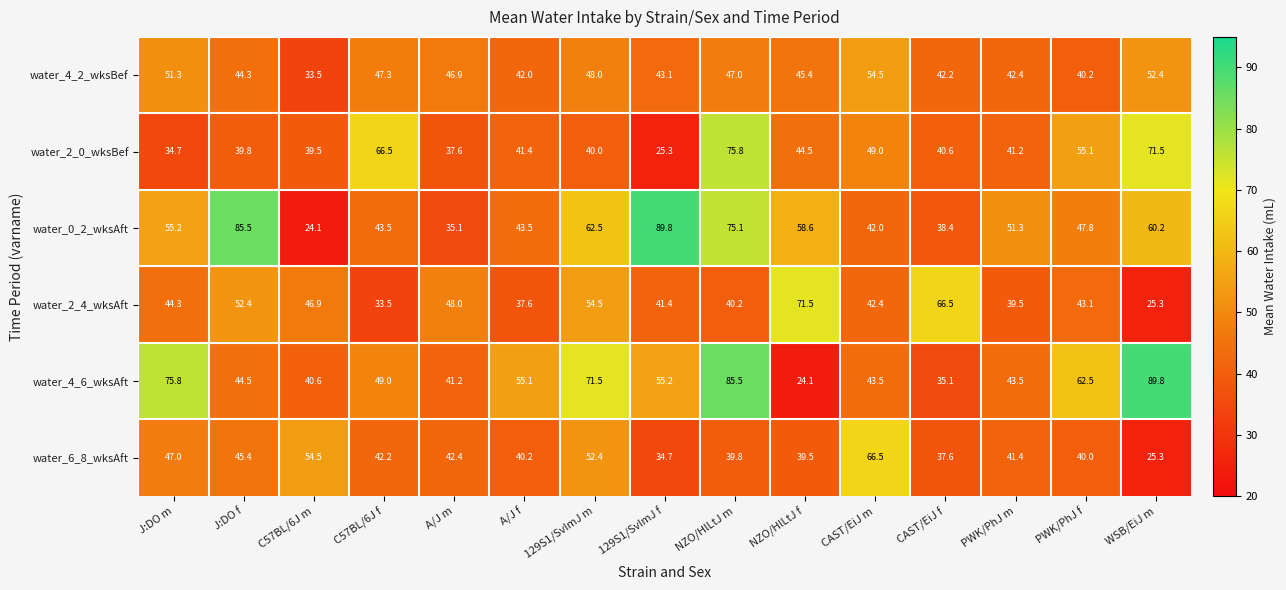

Which series changed the most between CAST/EiJ f and PWK/PhJ m?

water_2_4_wksAft